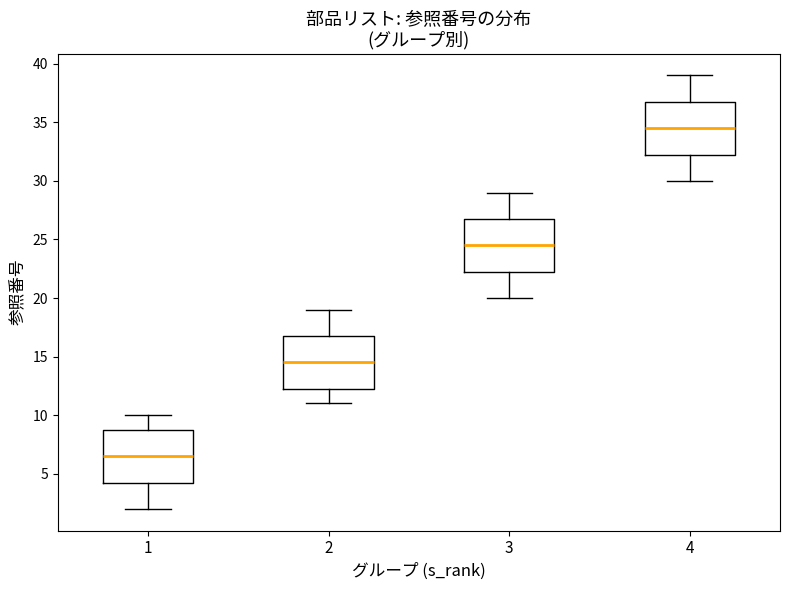

Where does the lower whisker of the box at x = 3 end on the y-axis? The values are not printed on the chart, so give them approximately, as read against the axis.

20.0